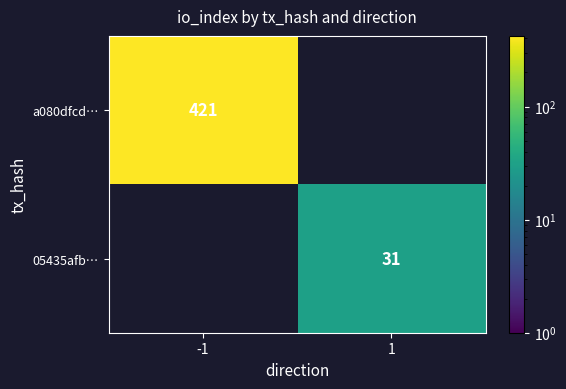

Is the value of a080dfcd… at -1 greater than the value of 05435afb… at 1?

Yes